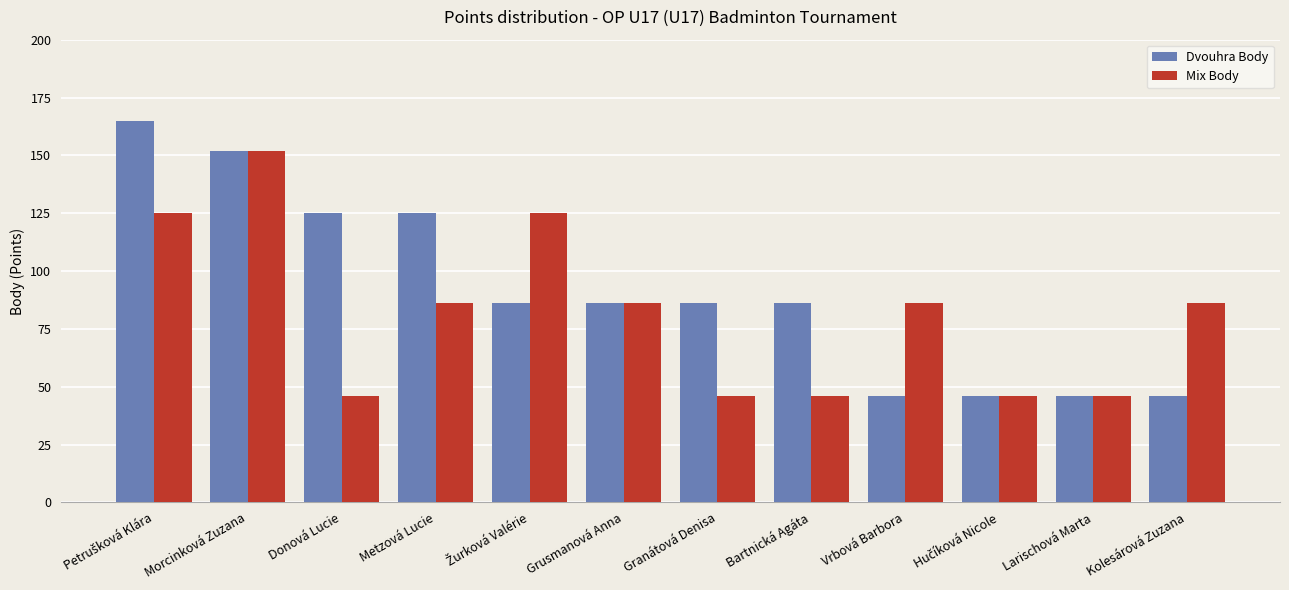

List the series in order of their overall mean, lowest first.

Mix Body, Dvouhra Body